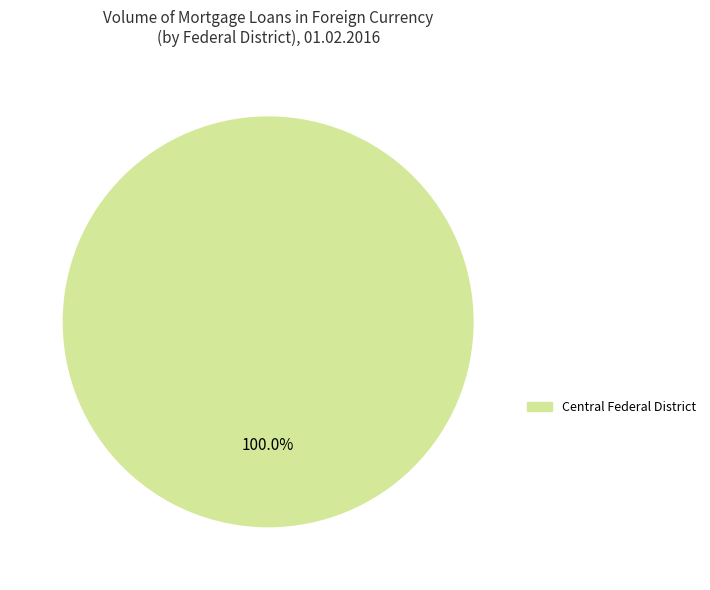

Does any single category account for the majority?

Yes